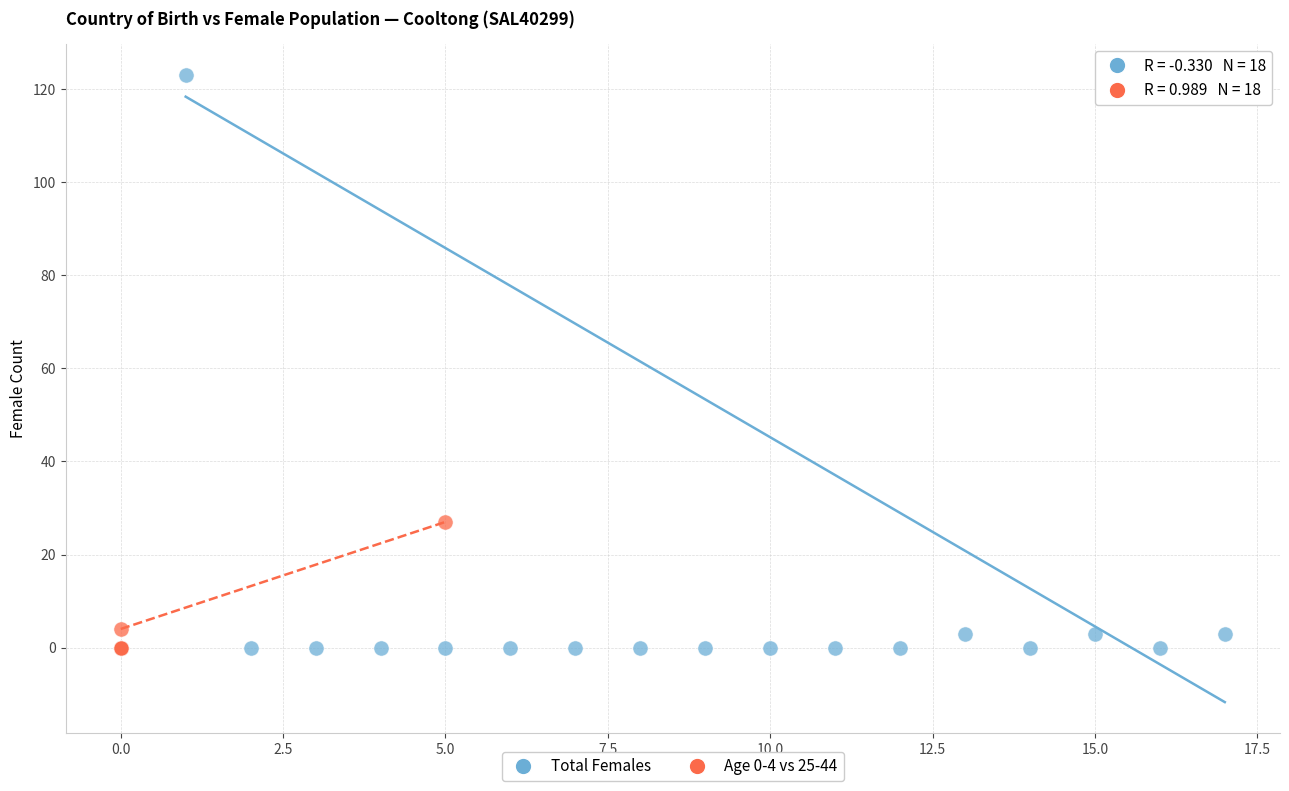

Which series has the largest Y range (max minus min)?

Total Females